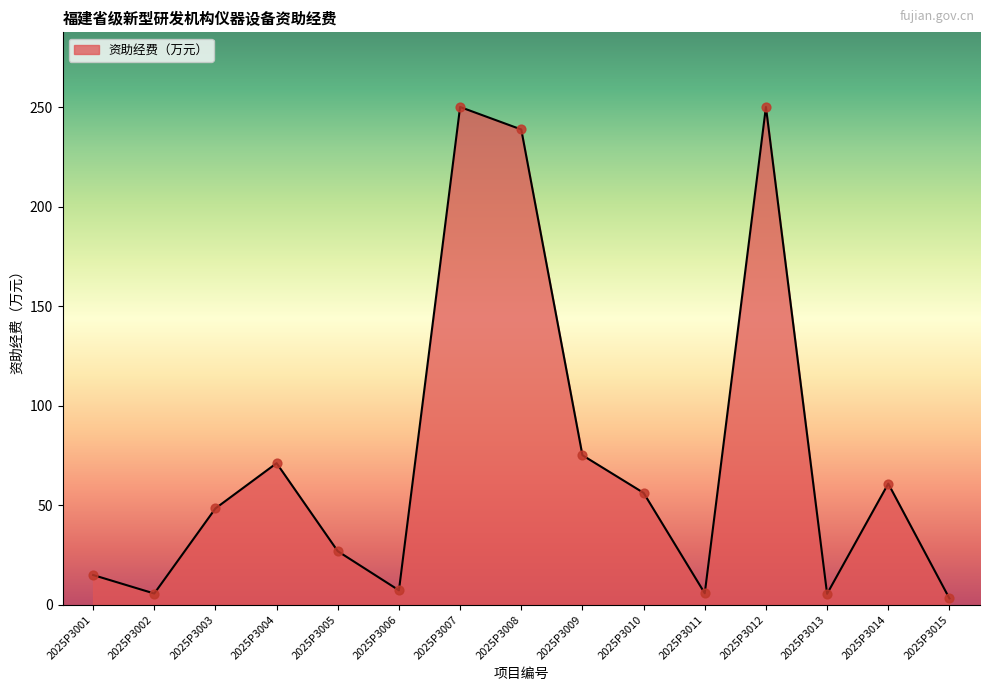

Which has a higher value, 2025P3007 or 2025P3015?

2025P3007